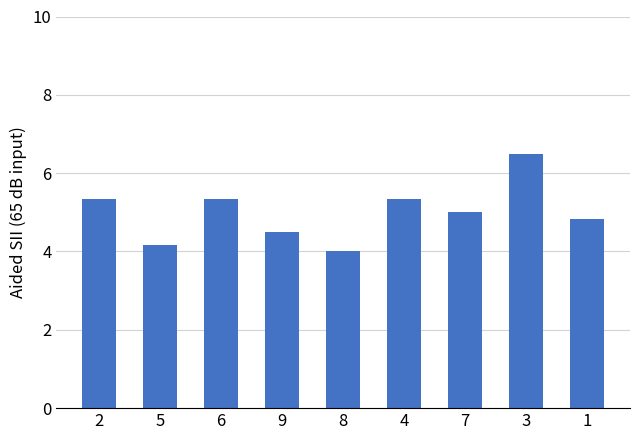

What is the value of the 3rd bar from the left?

5.3